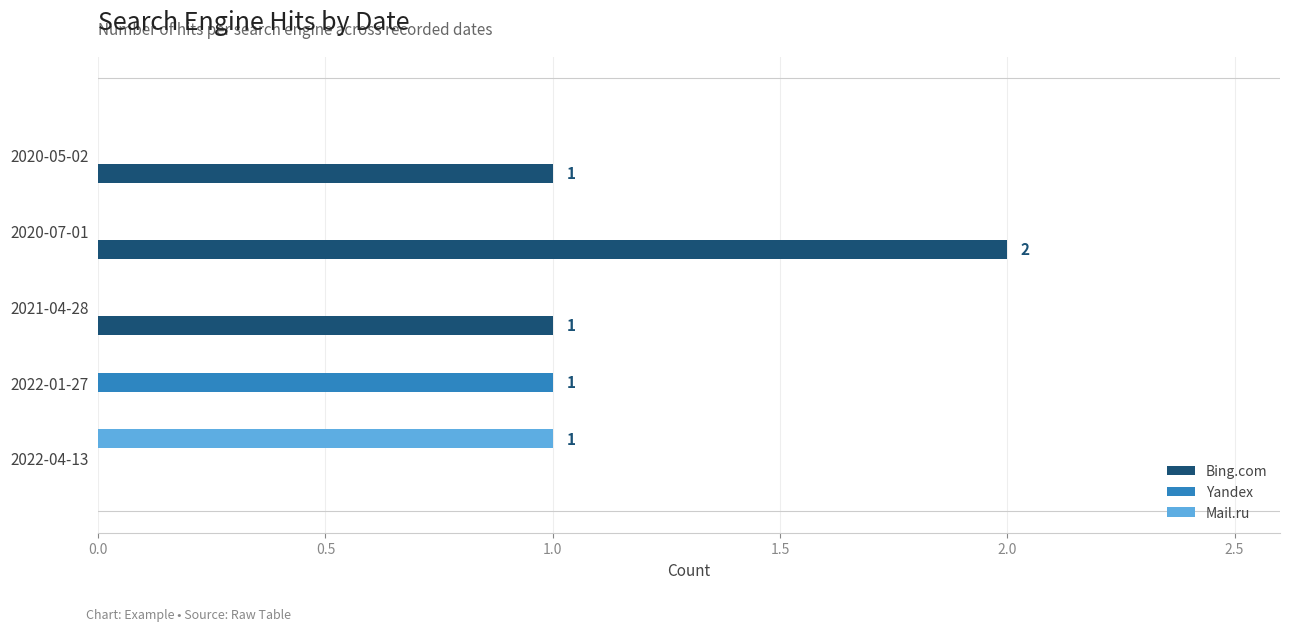

At which category is the sum across all series the highest?

2020-07-01